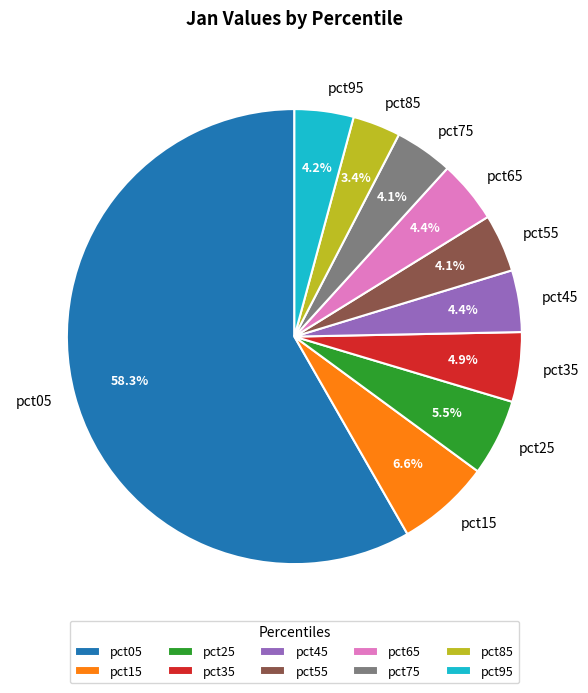

What percentage is the pct55 slice, to the nearest percent?

4%